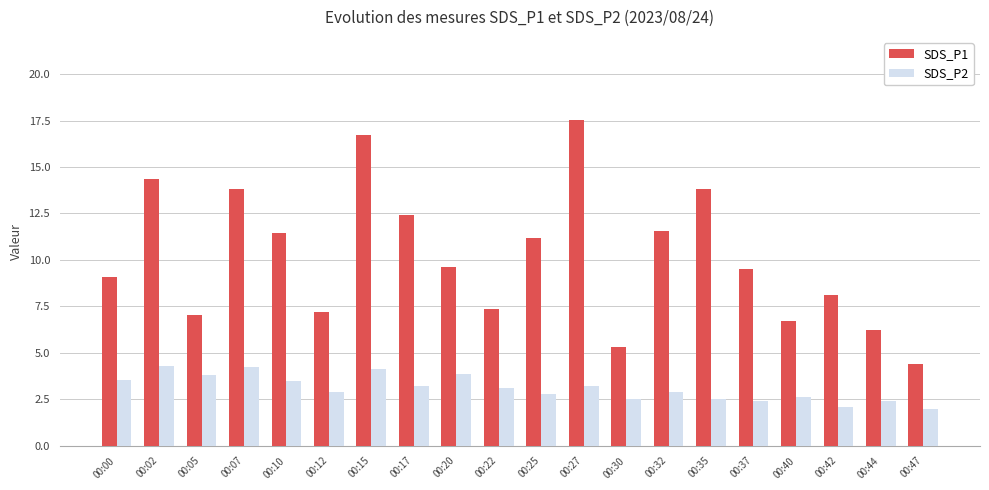

Which series has the largest total across all categories?

SDS_P1